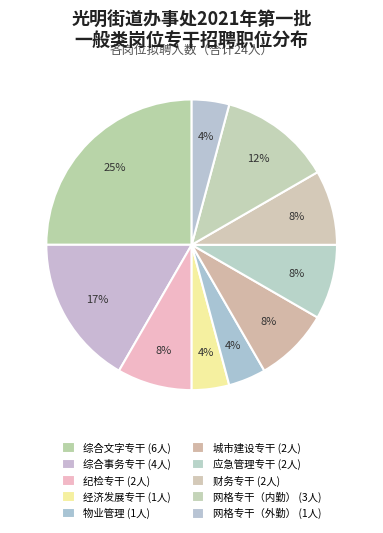

Count the number of slices in the pie.

10